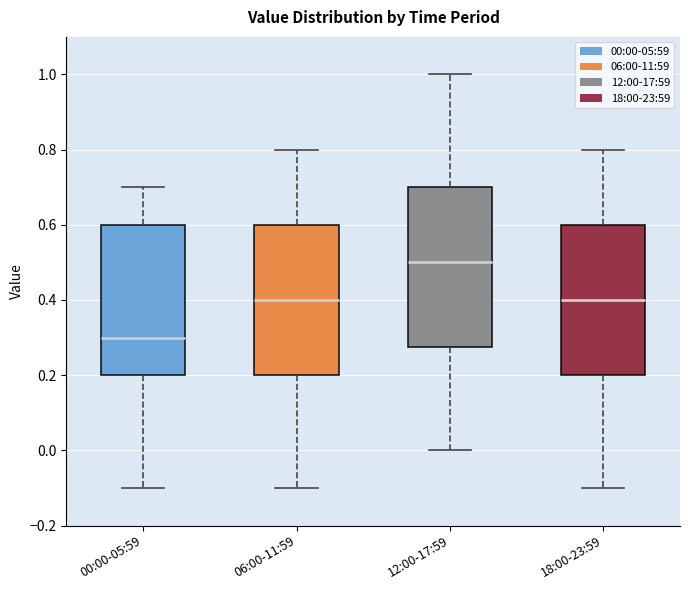

Reading left to right, read every box against the y-axis: the position of its median line, the range the box covers, and the ends of its whiskers. The values are not printed on the chart, so give them approximately, as read against the axis.

00:00-05:59: median 0.30, box 0.20 to 0.60, whiskers -0.10 to 0.70
06:00-11:59: median 0.40, box 0.20 to 0.60, whiskers -0.10 to 0.80
12:00-17:59: median 0.50, box 0.28 to 0.70, whiskers 0.00 to 1.00
18:00-23:59: median 0.40, box 0.20 to 0.60, whiskers -0.10 to 0.80